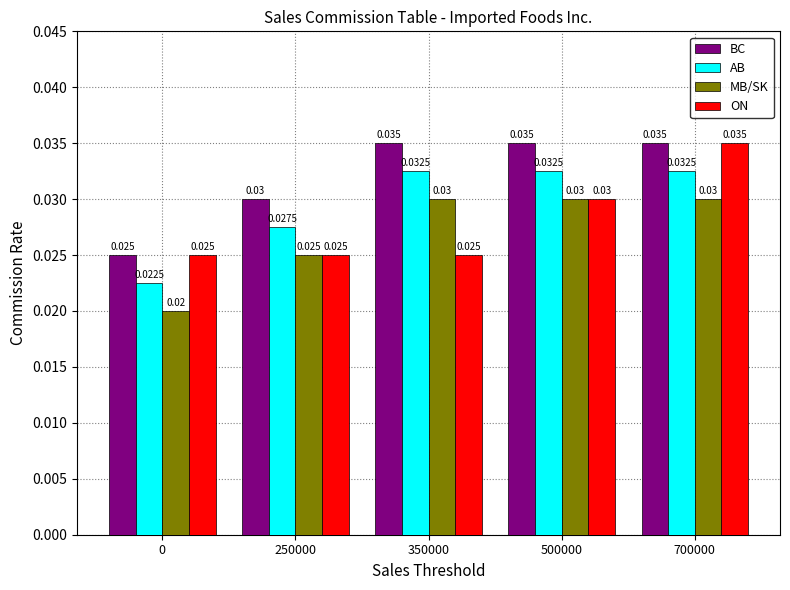

Which series has the largest total across all categories?

BC